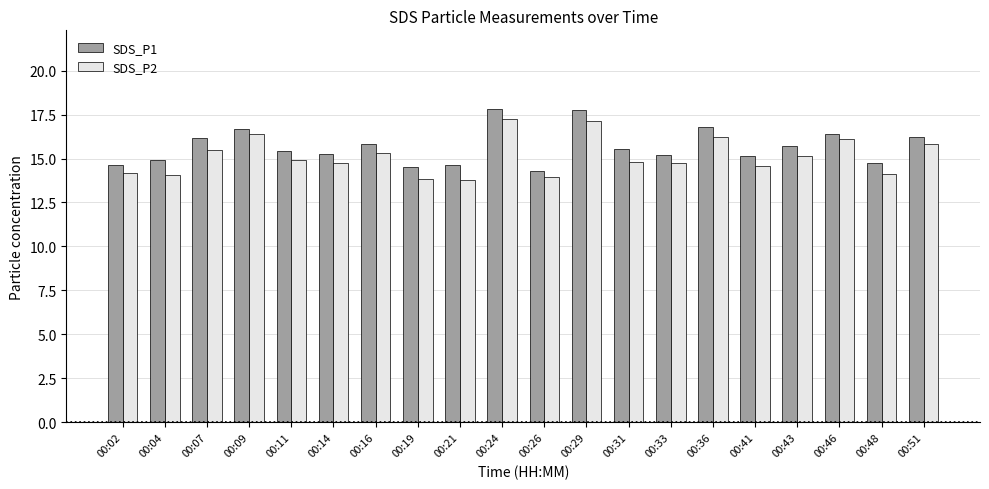

What is the difference between the SDS_P1 values at 00:09 and 00:43?

1.0